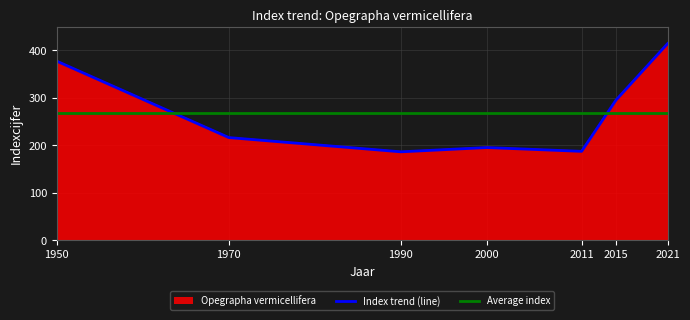

What is the sum of all values?

1870